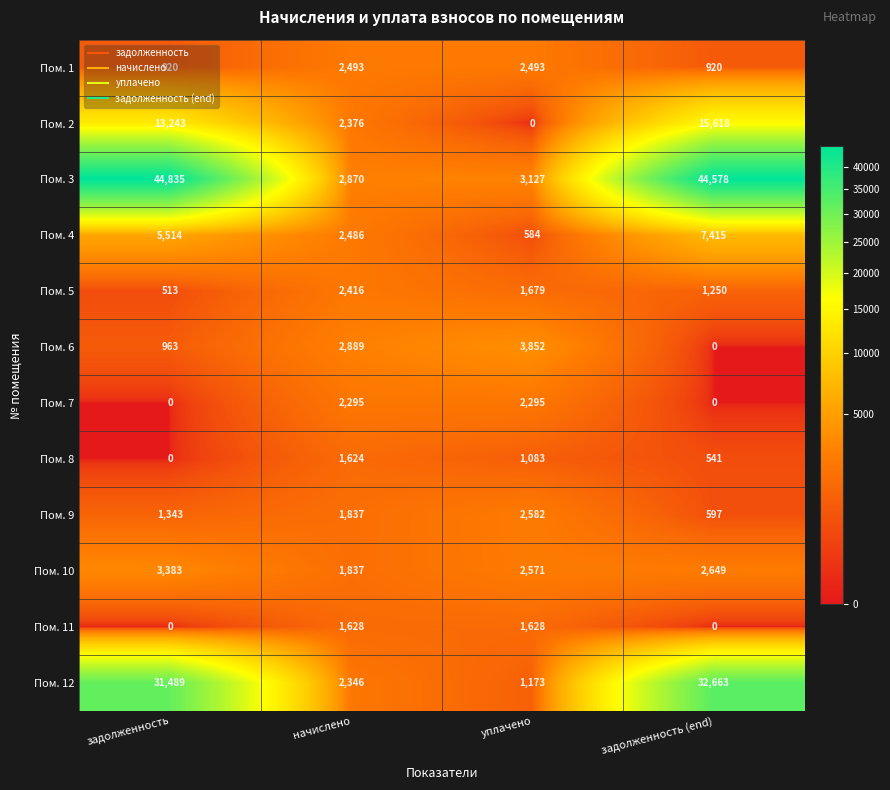

Which series has the largest total across all categories?

Пом. 3